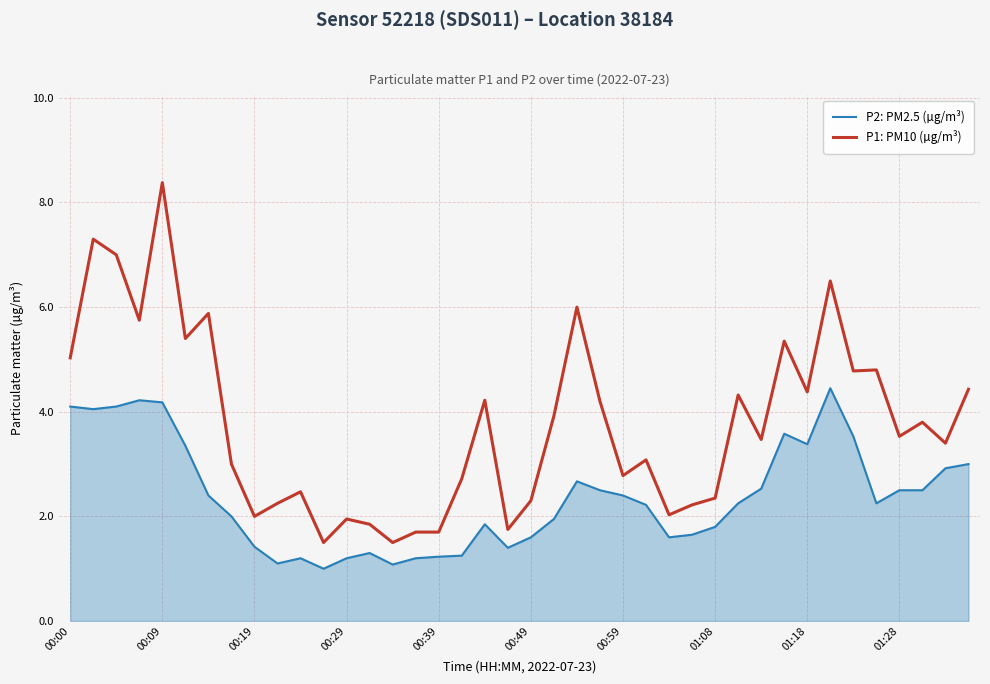

Which series has the largest total across all categories?

P1: PM10 (µg/m³)